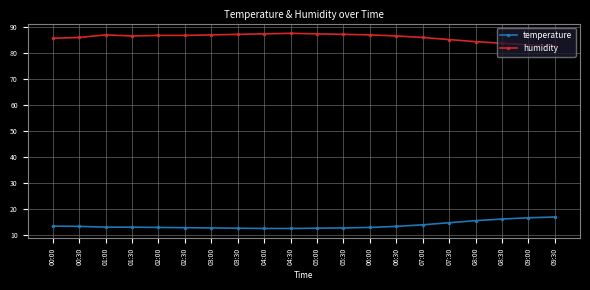

True or false: temperature and humidity intersect in this chart.

False